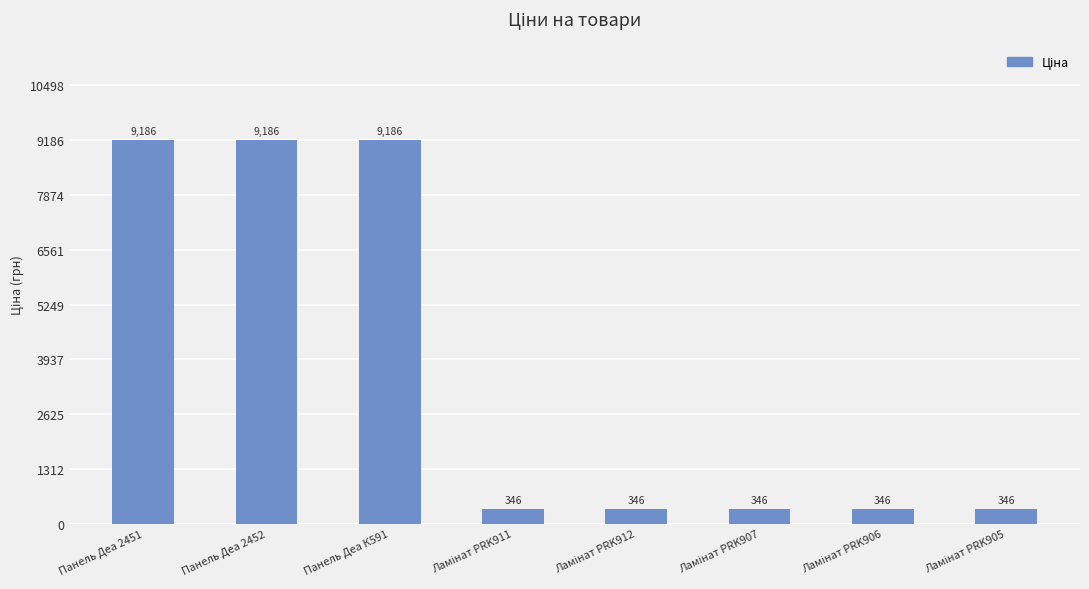

The chart shows a value of 9185.9 at Панель Деа К591. True or false?

True